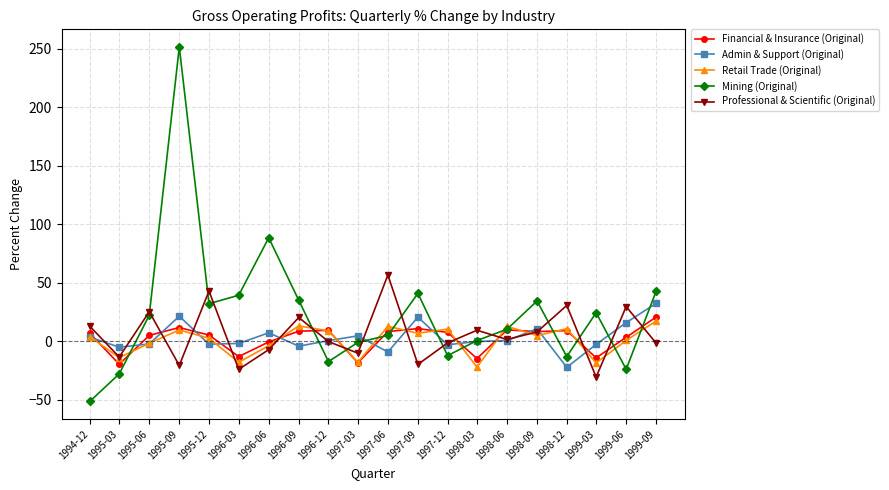

What position from the right is 1999-03?

3